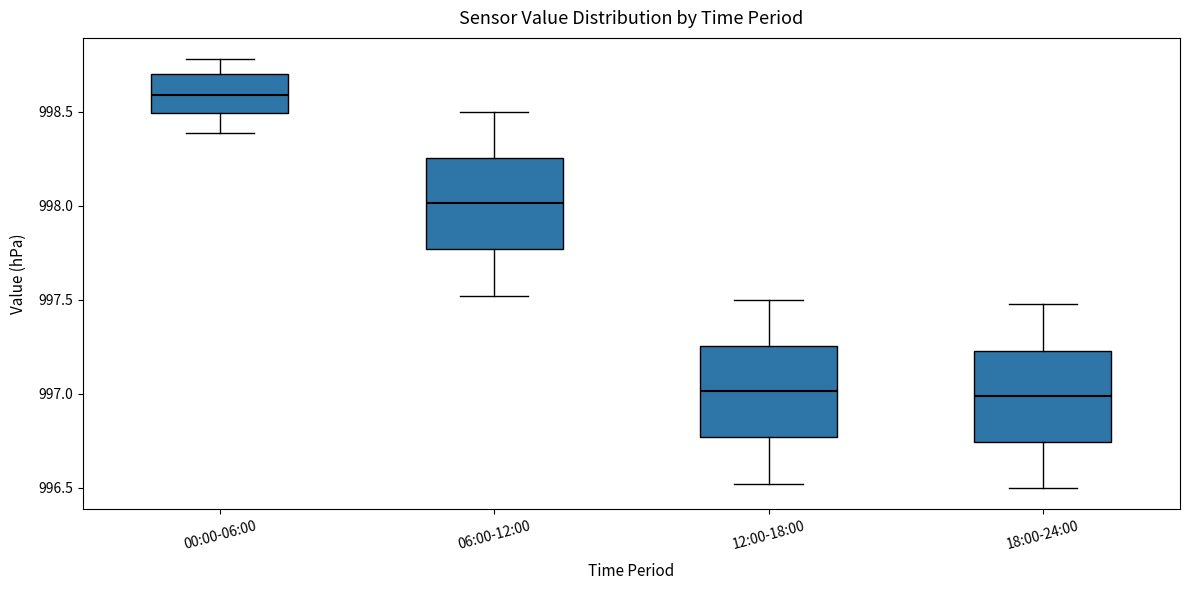

Reading left to right, transcribe this box plot: for each box, give where its median line is, the range the box spans, and where its two whiskers end, as read against the y-axis. The values are not printed on the chart, so give them approximately, as read against the axis.

00:00-06:00: median 998.60, box 998.50 to 998.70, whiskers 998.40 to 998.80
06:00-12:00: median 998.00, box 997.75 to 998.25, whiskers 997.50 to 998.50
12:00-18:00: median 997.00, box 996.75 to 997.25, whiskers 996.50 to 997.50
18:00-24:00: median 997.00, box 996.75 to 997.25, whiskers 996.50 to 997.50